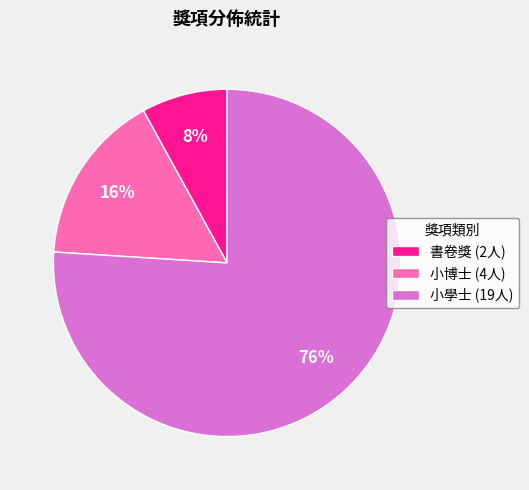

Which slice is the largest?

小學士 (19人)